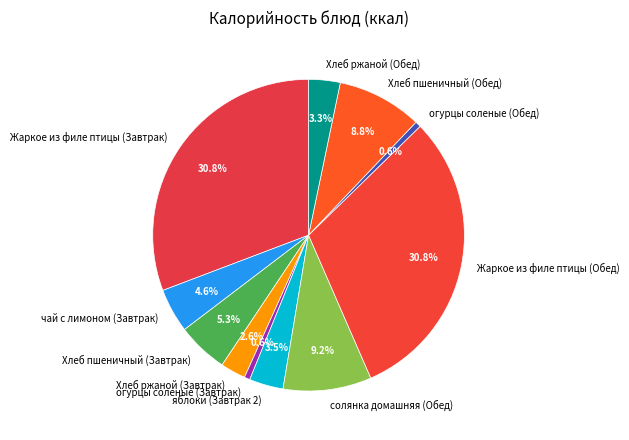

Is it true that Хлеб ржаной (Обед) is 3% of the pie?

True